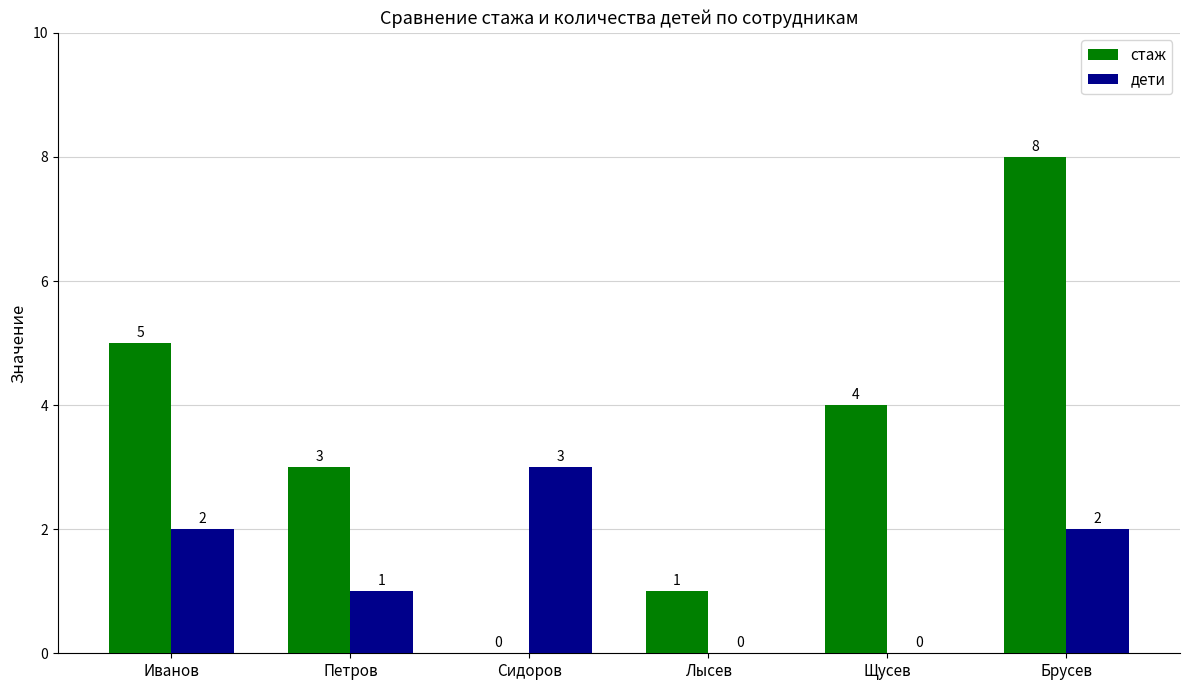

Reading left to right, extract all data points from this chart.

стаж: 5	3	0	1	4	8
дети: 2	1	3	0	0	2